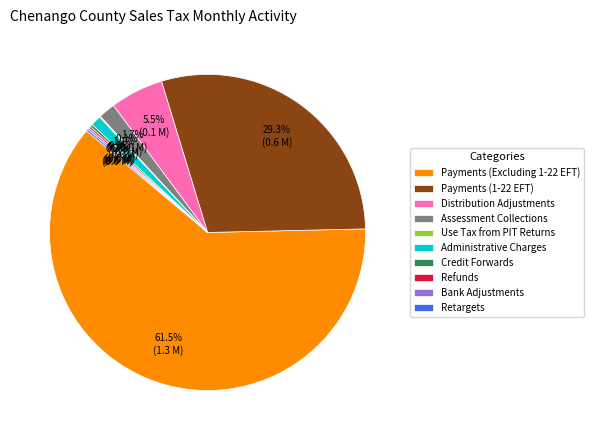

Between Assessment Collections and Payments (Excluding 1-22 EFT), which is larger?

Payments (Excluding 1-22 EFT)